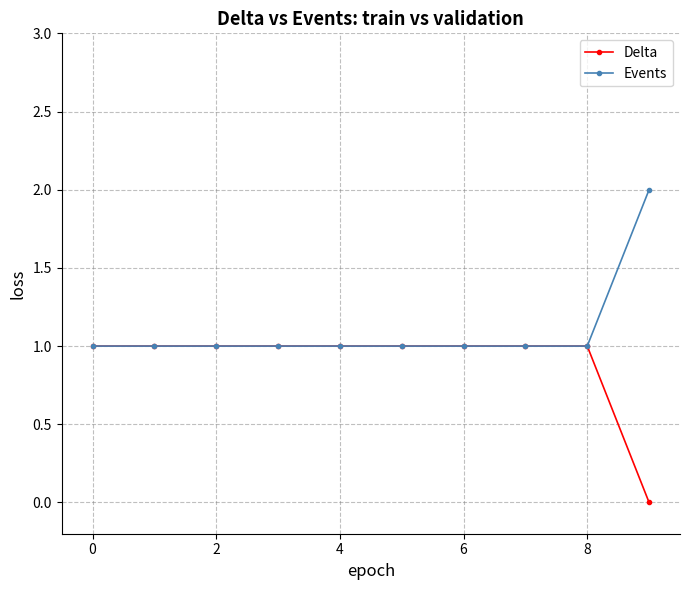

Rank the series by their maximum value, from lowest to highest.

Delta, Events